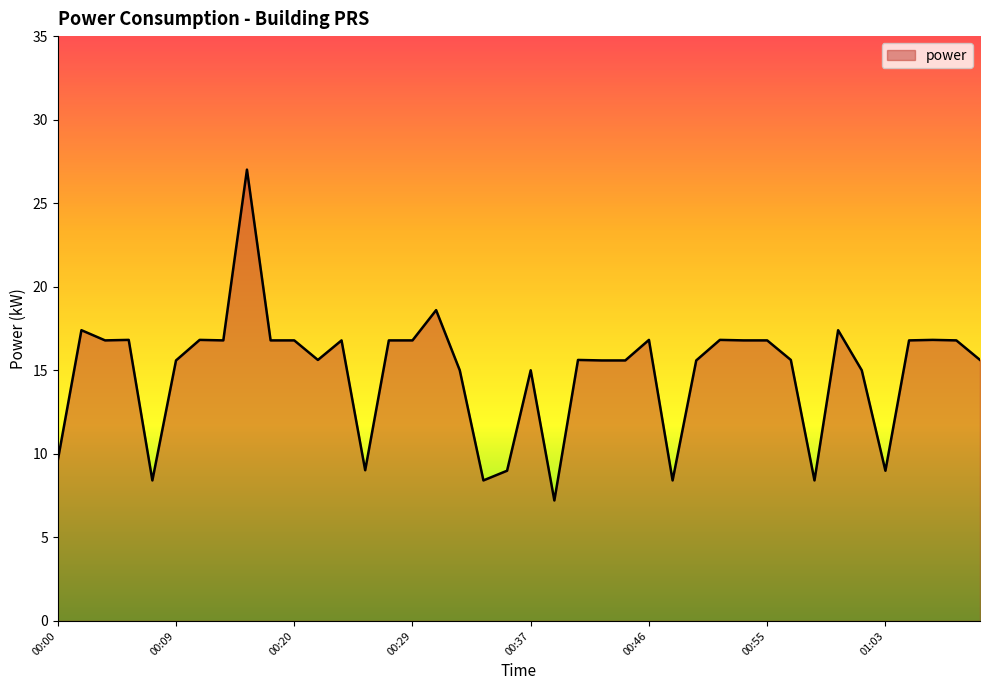

What is the greatest value displayed?

27.0